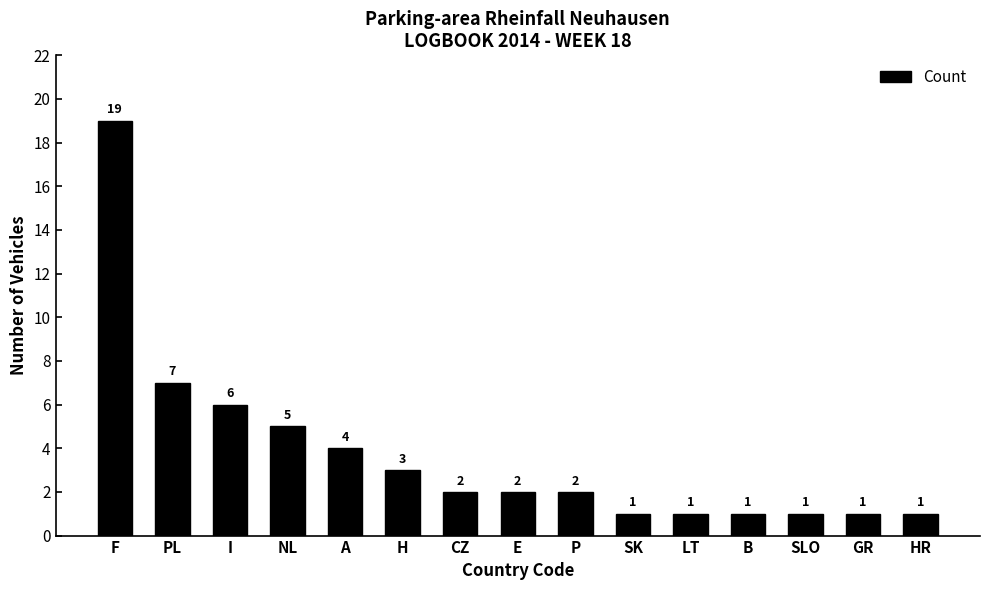

The value at NL is 9. True or false?

False